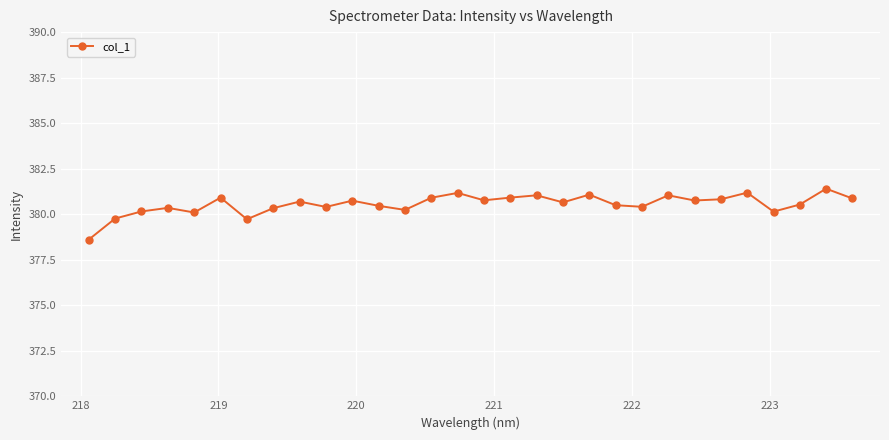

What is the smallest value displayed?

378.6